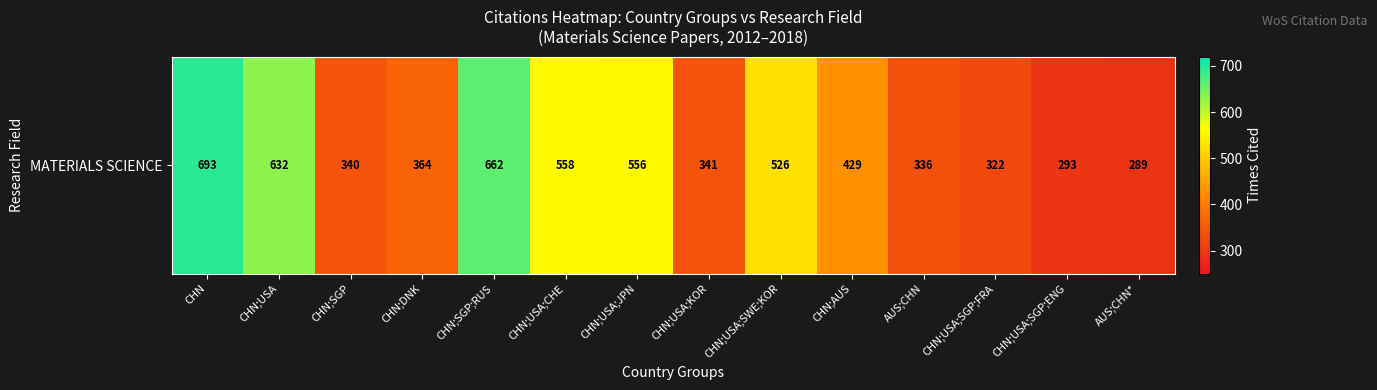

What is the minimum value shown in the chart?

289